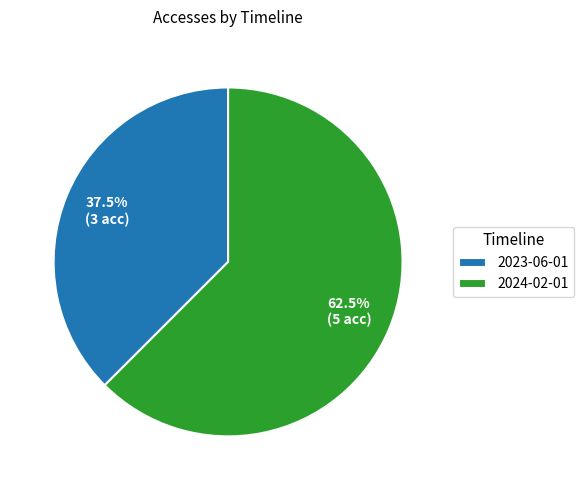

Which category has the biggest portion of the pie?

2024-02-01